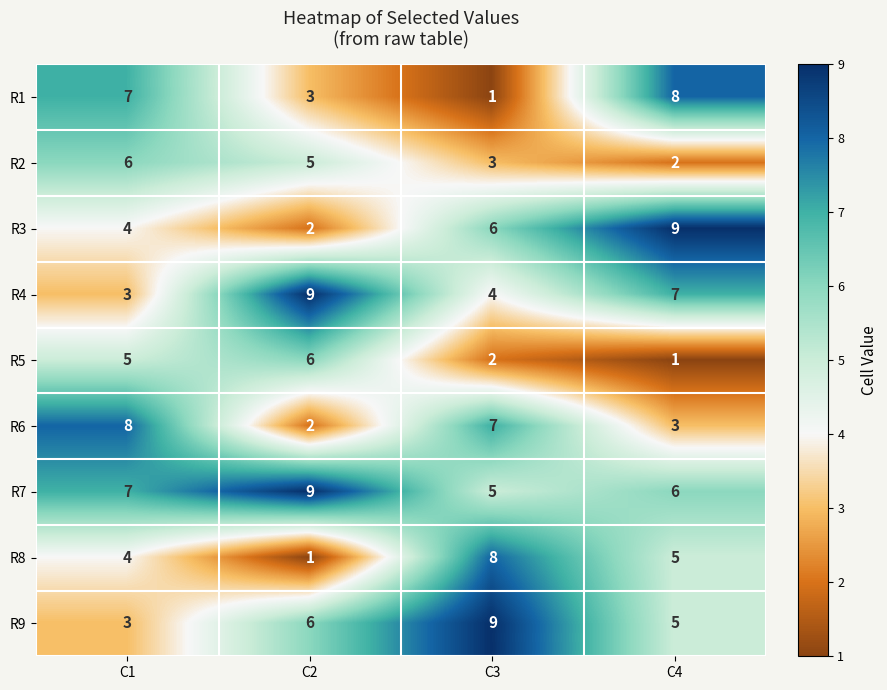

What is the average value of the R2 series?

4